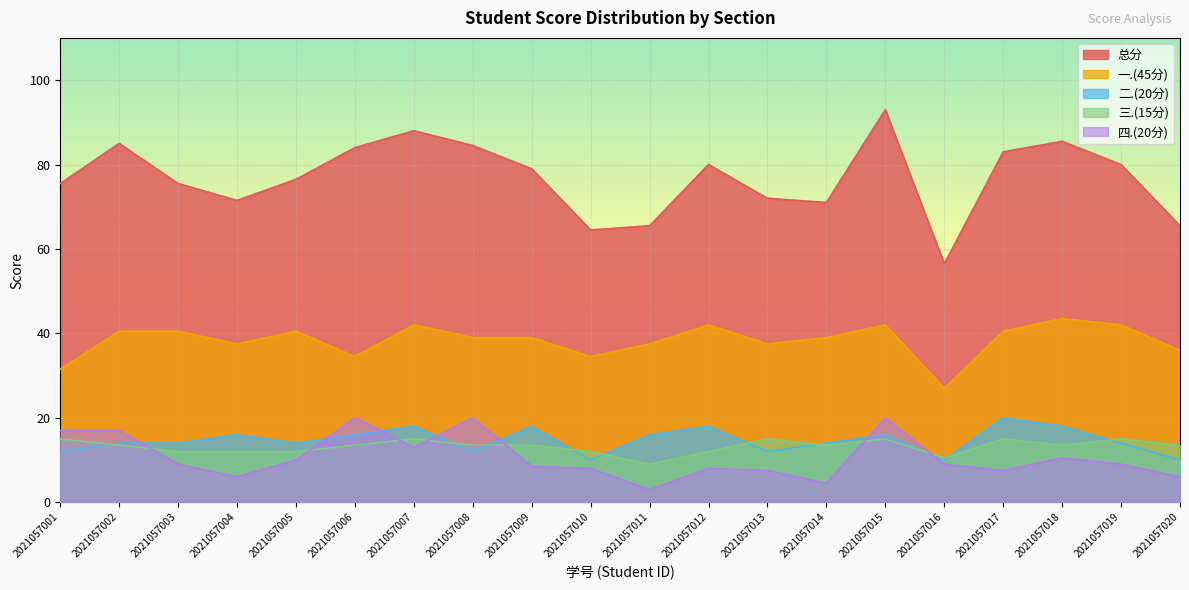

True or false: 四.(20分) and 一.(45分) intersect in this chart.

False